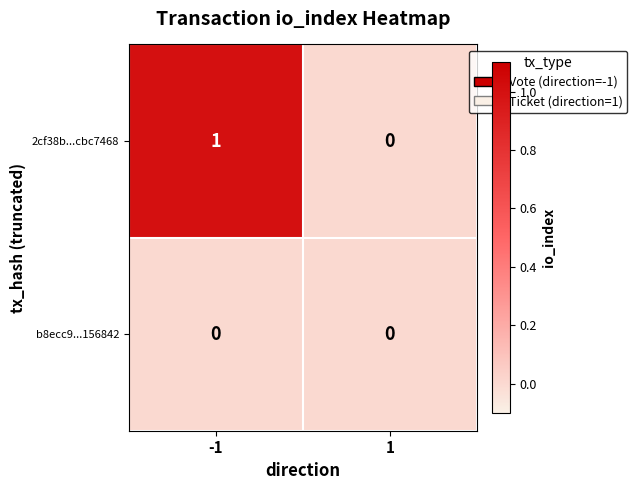

Which series has the largest range (max minus min)?

2cf38b...cbc7468